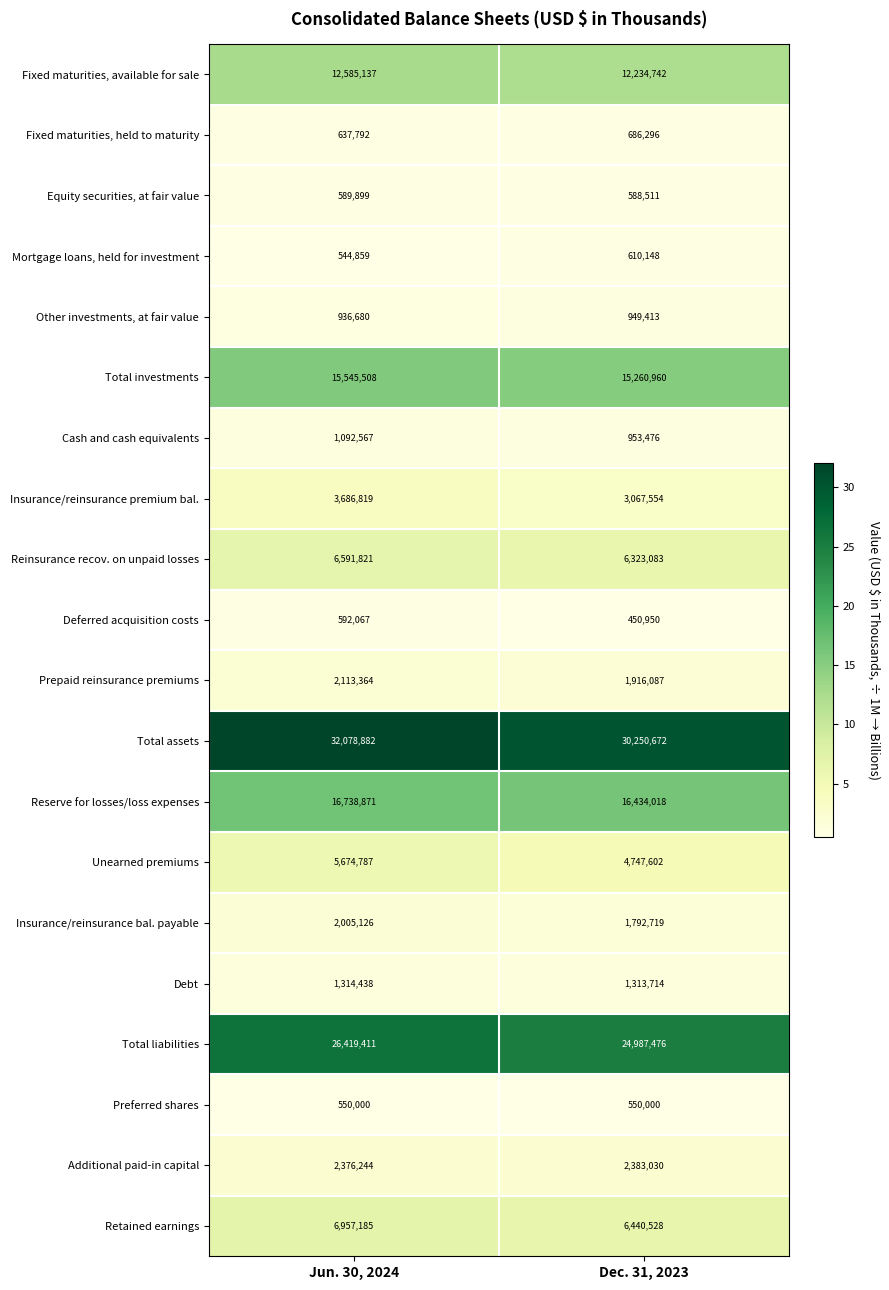

What is the highest value of the Additional paid-in capital series?

2383030